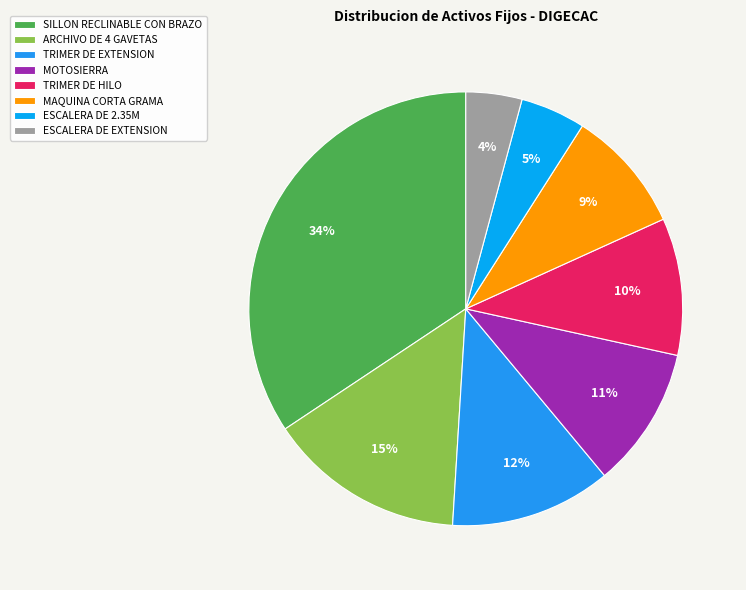

Is there a majority slice in this chart?

No